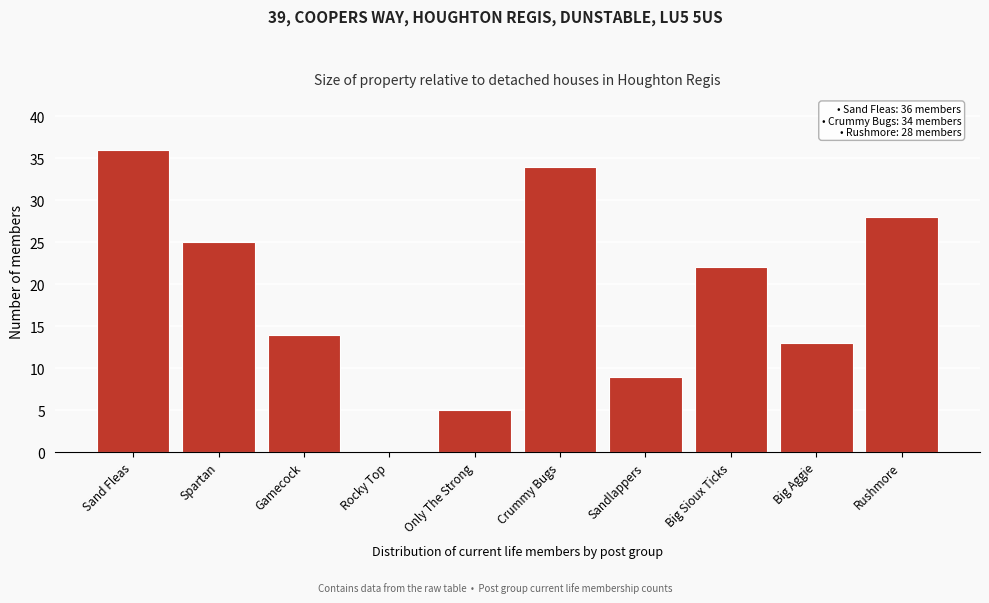

Reading left to right, list all the values displayed in this chart.

Sand Fleas=36	Spartan=25	Gamecock=14	Rocky Top=0	Only The Strong=5	Crummy Bugs=34	Sandlappers=9	Big Sioux Ticks=22	Big Aggie=13	Rushmore=28